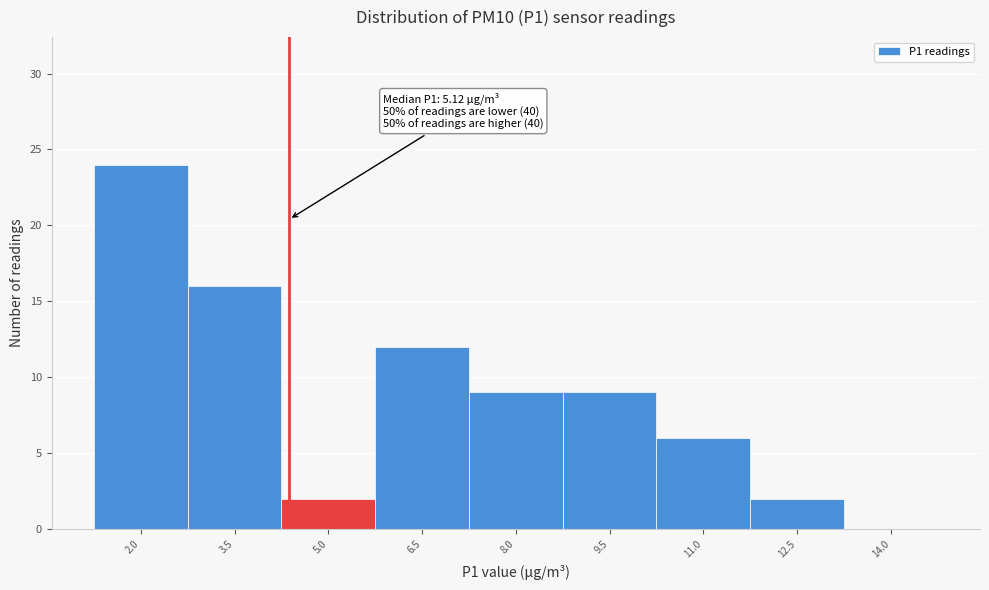

Reading left to right, transcribe all the data shown in this chart.

2.0=24	3.5=16	5.0=2	6.5=12	8.0=9	9.5=9	11.0=6	12.5=2	14.0=0